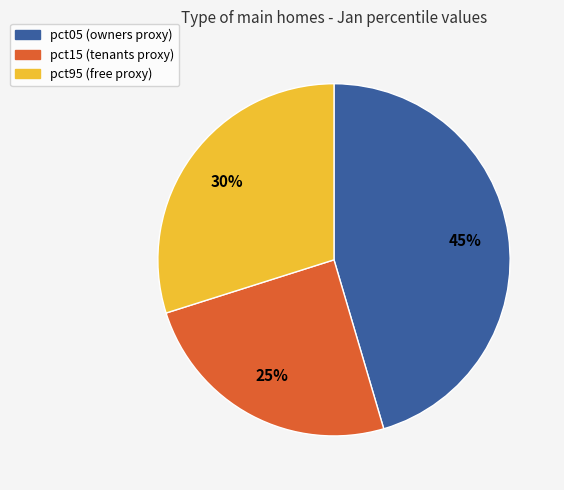

Does any single category account for the majority?

No